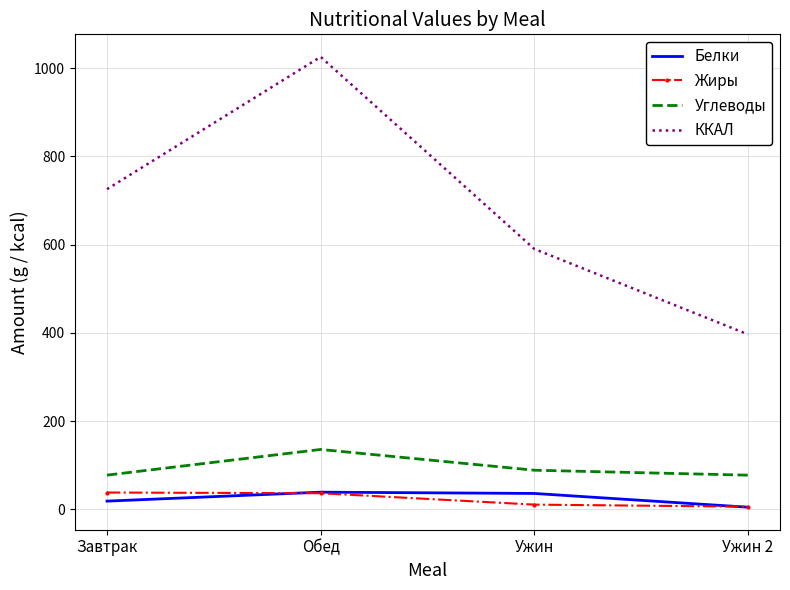

Where does the Жиры series first go above 36?

Завтрак